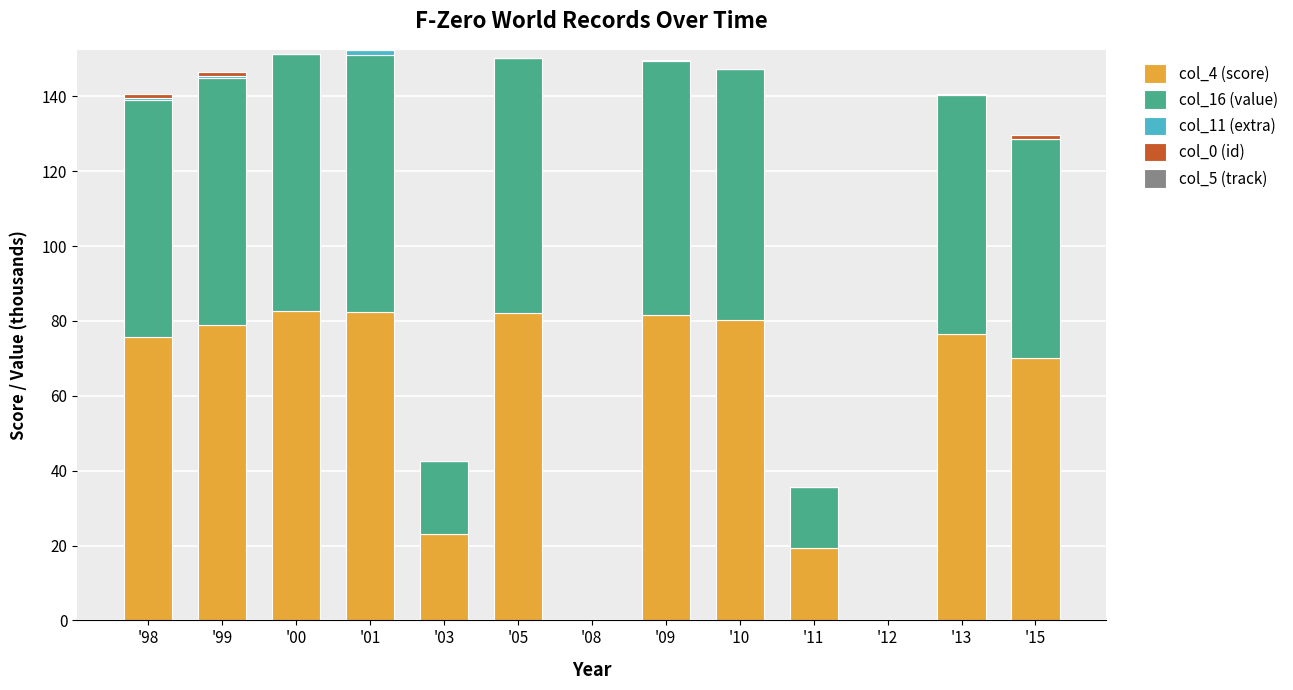

The col_4 (score) series shows 0.0 at '12. True or false?

True